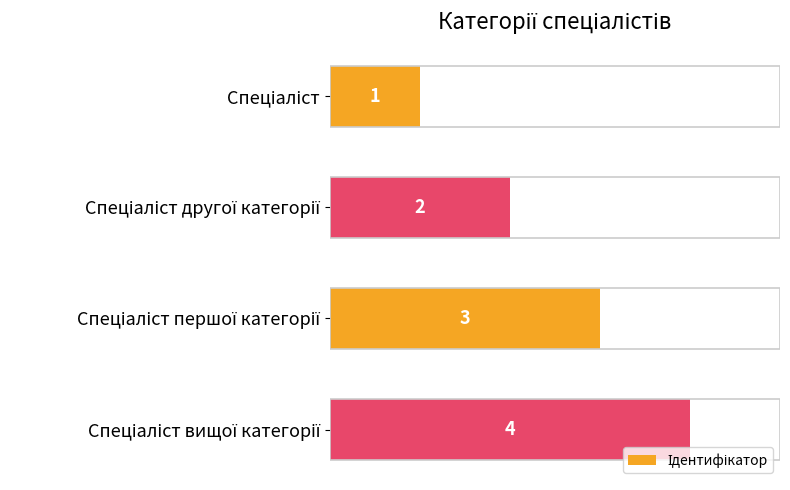

What is the sum of all values?

10